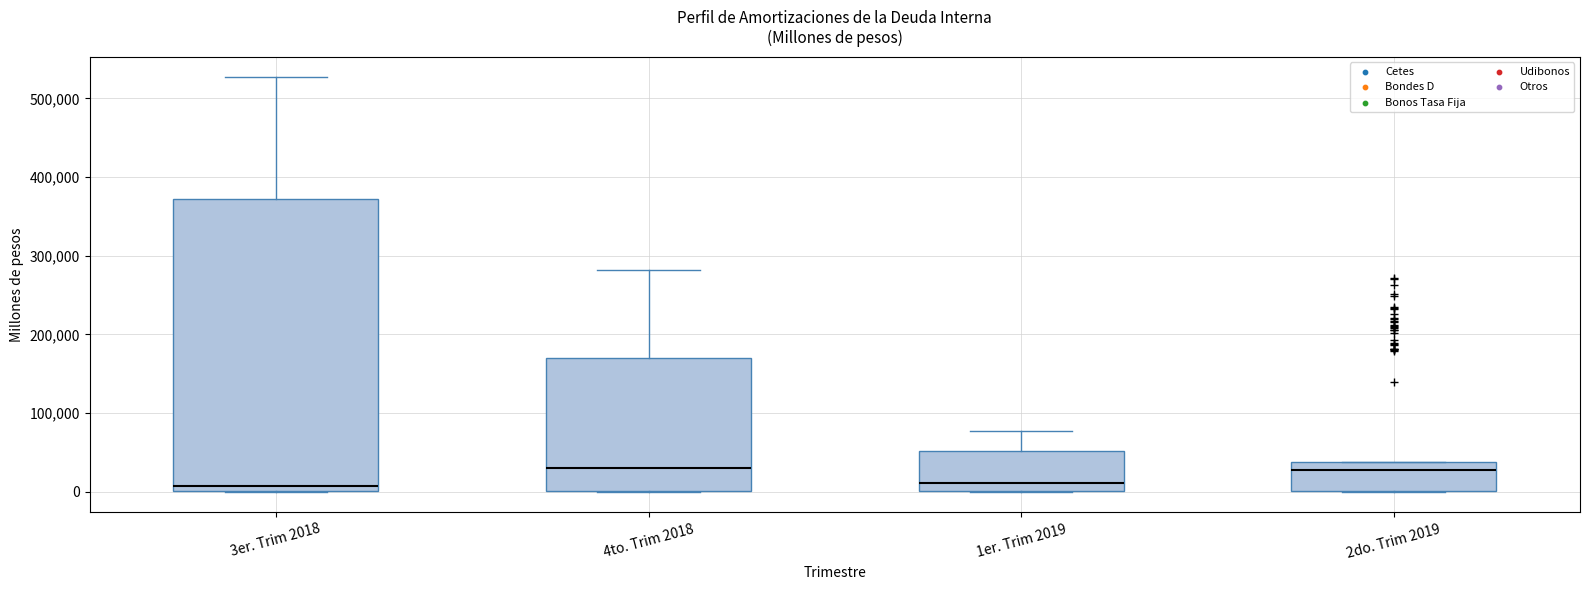

Reading left to right, read every box against the y-axis: the position of its median line, the range the box covers, and the ends of its whiskers. The values are not printed on the chart, so give them approximately, as read against the axis.

3er. Trim 2018: median 10000, box 0 to 370000, whiskers 0 to 530000
4to. Trim 2018: median 30000, box 0 to 170000, whiskers 0 to 280000
1er. Trim 2019: median 10000, box 0 to 50000, whiskers 0 to 80000
2do. Trim 2019: median 30000, box 0 to 40000, whiskers 0 to 40000